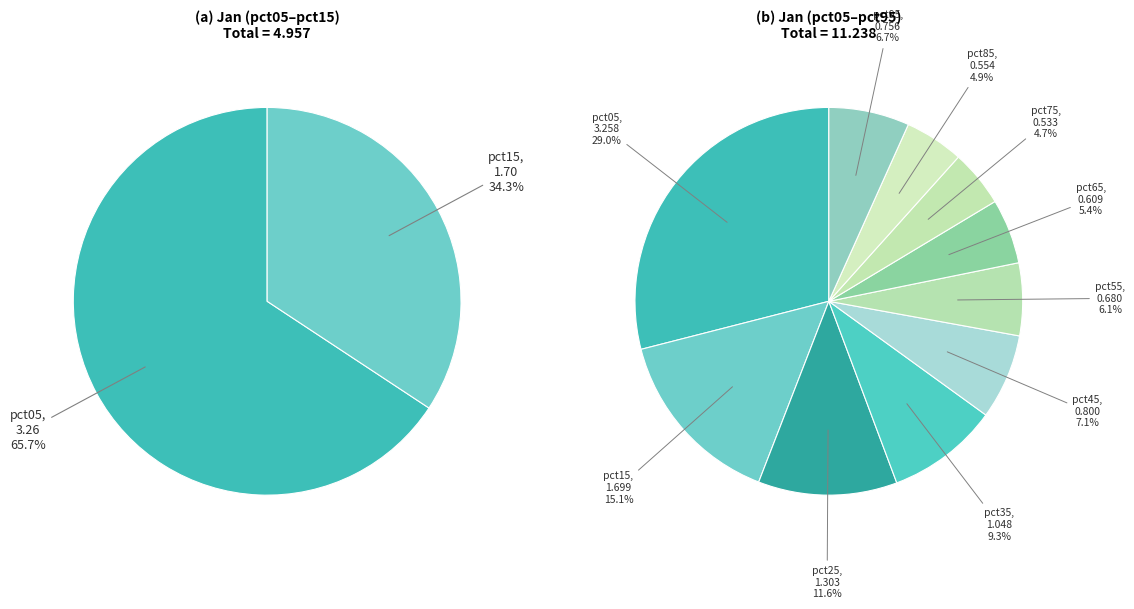

What is the largest slice in the pie chart?

pct05